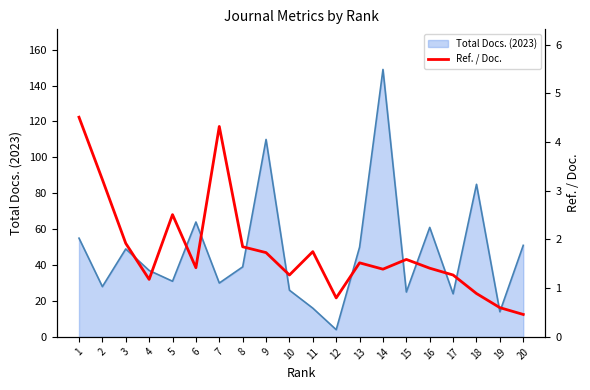

At which category does the data reach its first local valley?

4